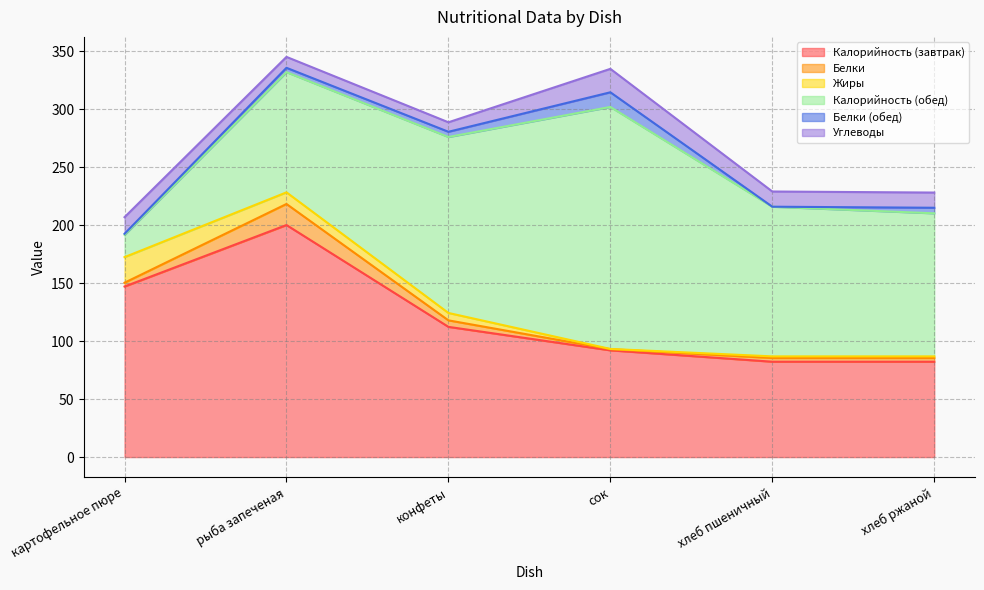

Does the chart have visible grid lines?

Yes